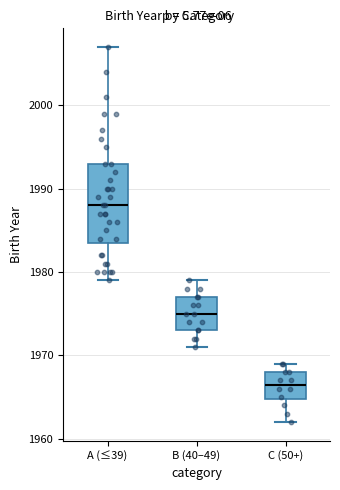

Comparing the boxes themselves (not the whiskers), which one is the tallest?

A (≤39)